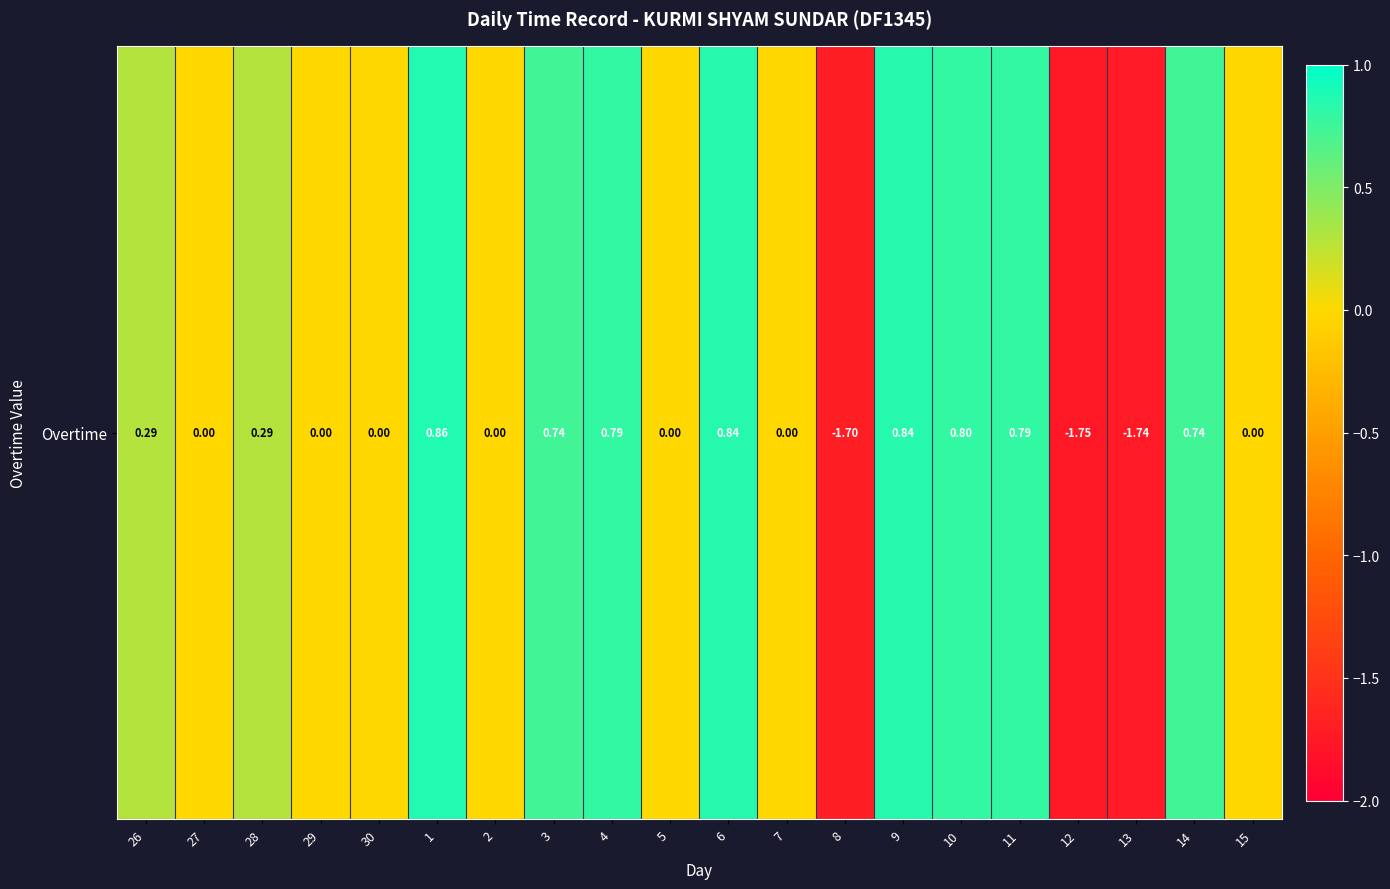

What is the difference between the maximum and second lowest values?

2.6